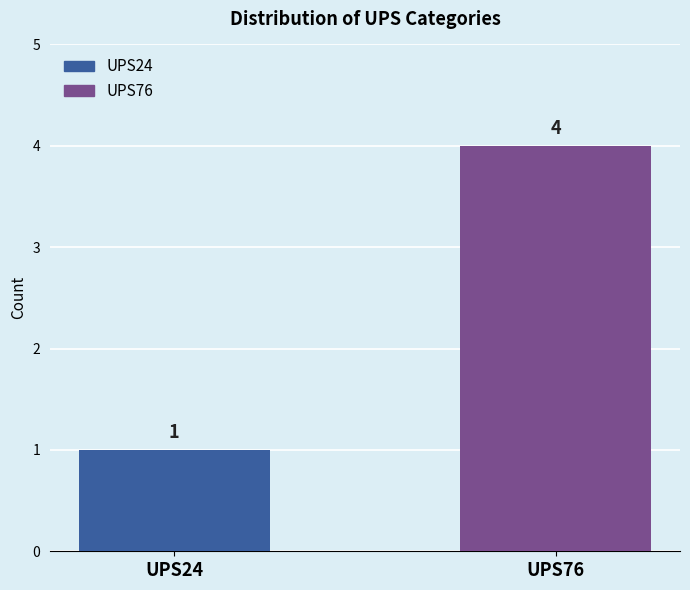

What is the maximum value shown in the chart?

4